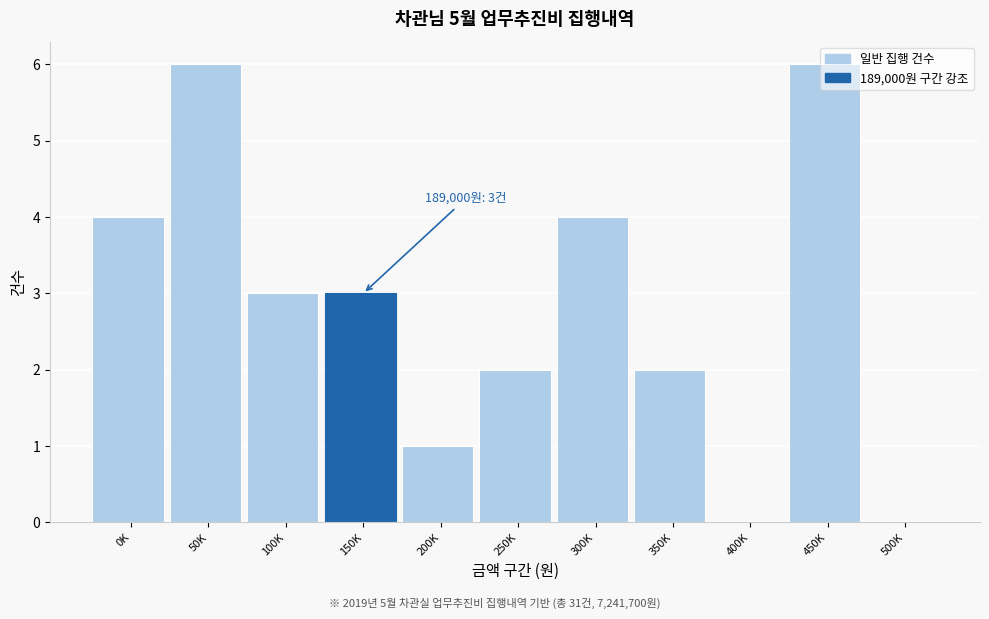

What is the sum of the values at 100K and 200K?

4